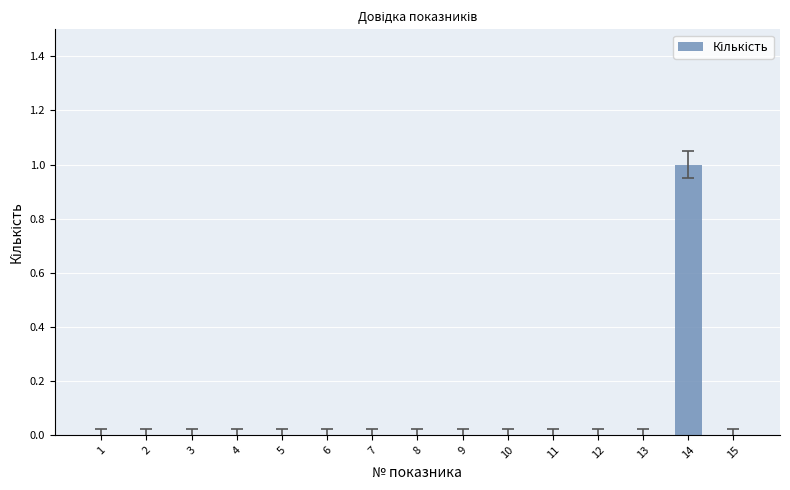

Which label corresponds to the largest value in the chart?

14